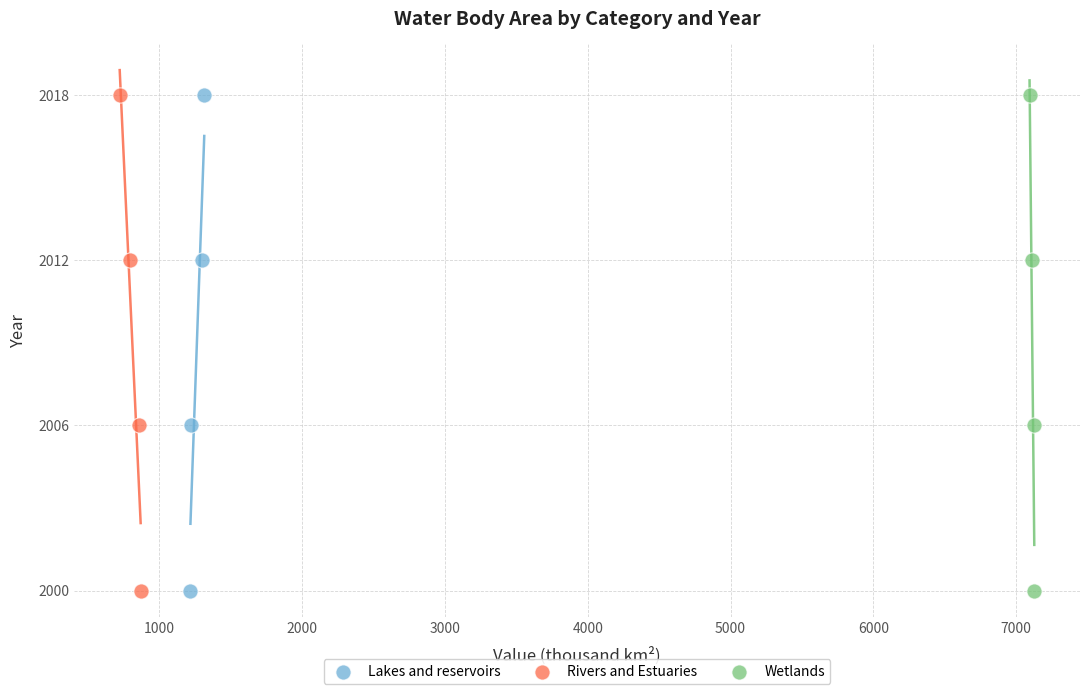

What are all the series names shown in the legend?

Lakes and reservoirs, Rivers and Estuaries, Wetlands